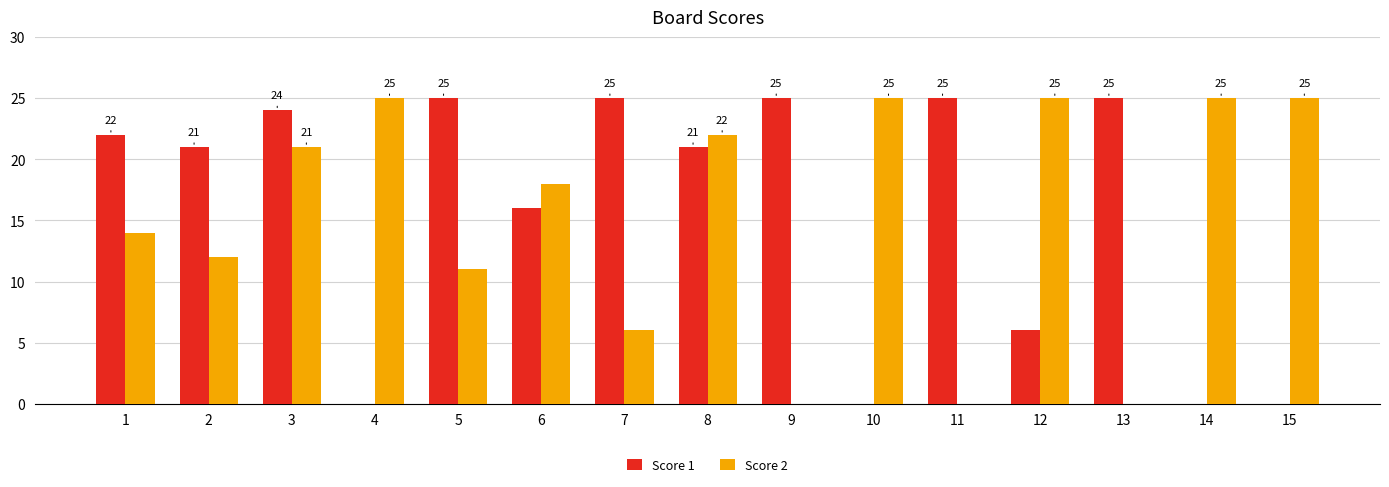

Are the bars grouped side by side (vs. stacked)?

Yes